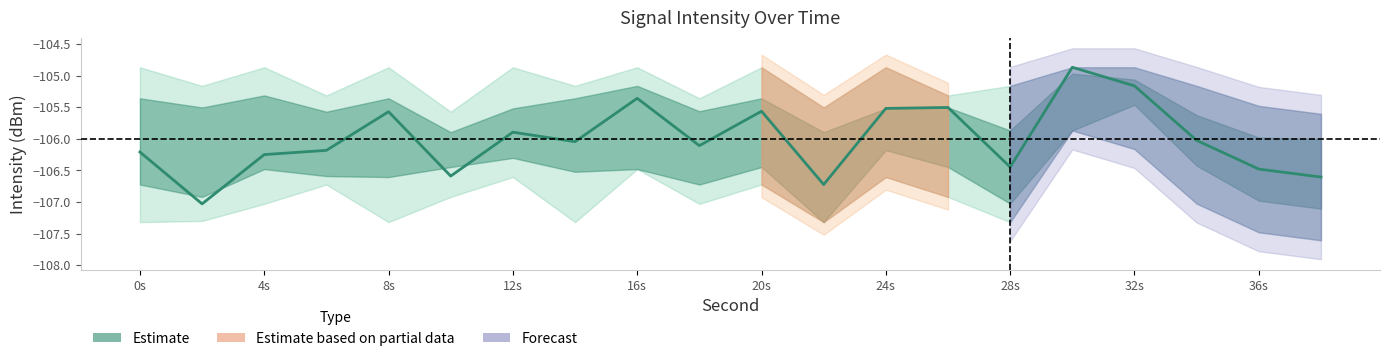

Does the chart have visible grid lines?

No